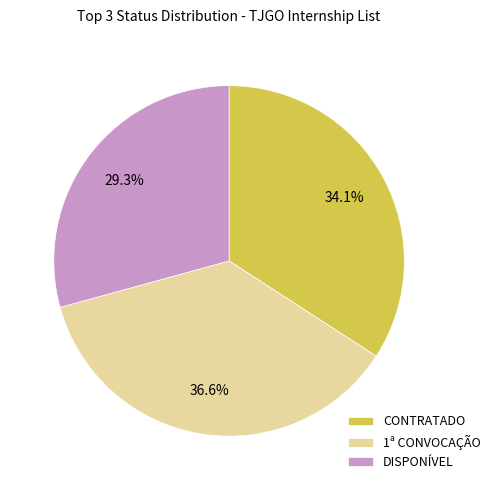

To the nearest percent, what percentage of the pie is DISPONÍVEL?

29%